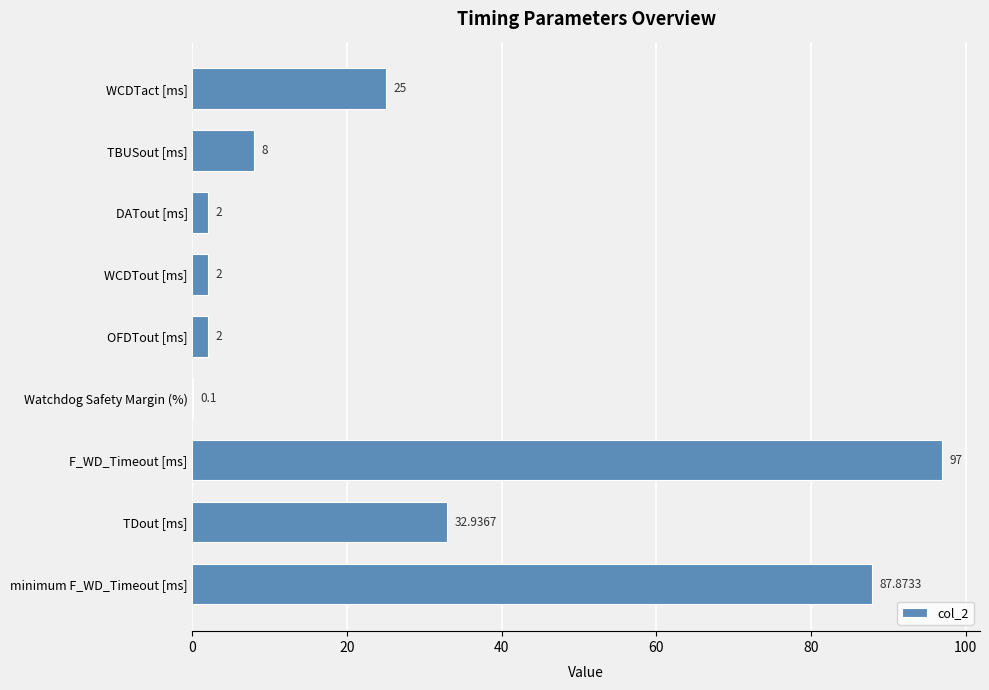

What is the sum of the values at F_WD_Timeout [ms] and TBUSout [ms]?

105.0